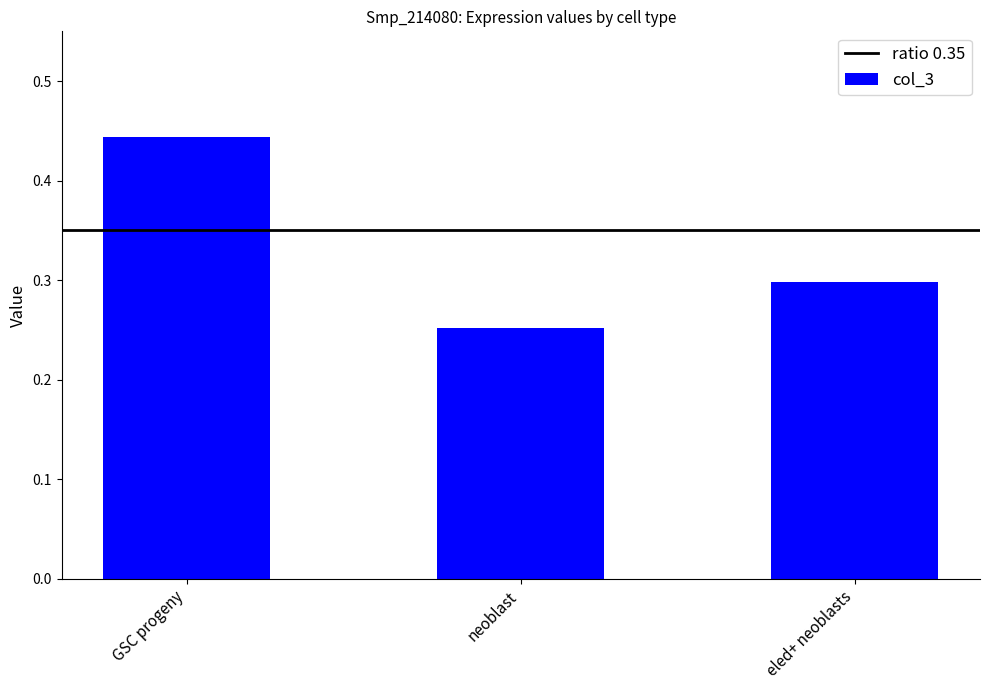

The value at eled+ neoblasts is 0.3. True or false?

True